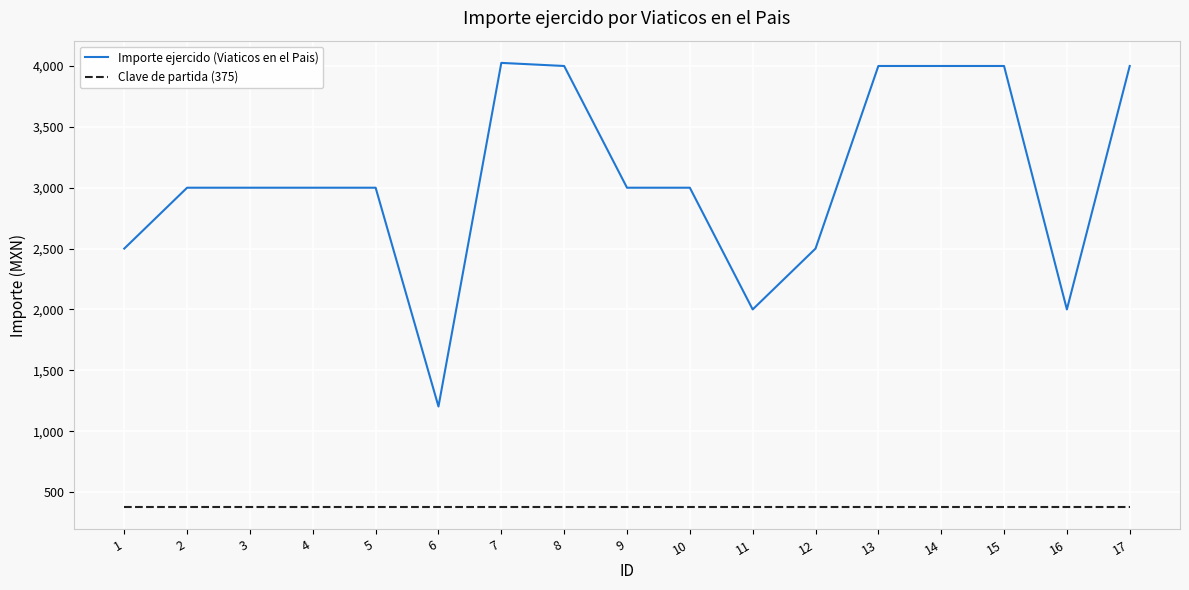

True or false: Importe ejercido (Viaticos en el Pais) has a value of 4009.2 at 9.

False